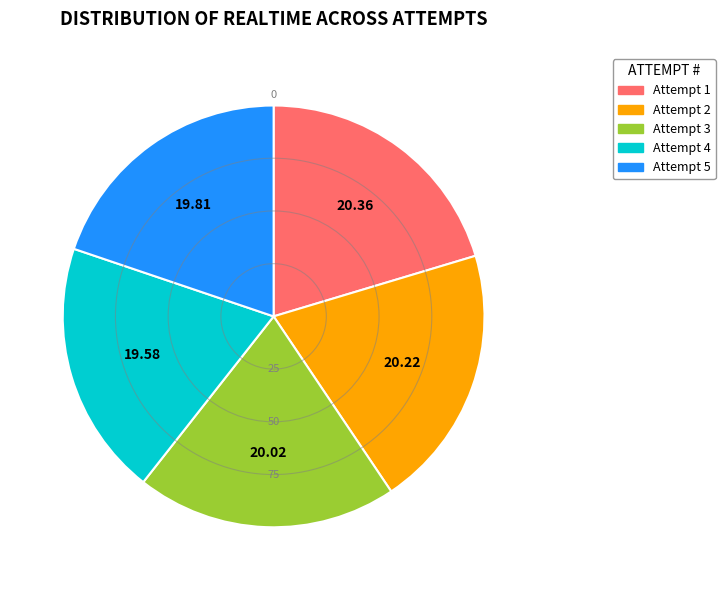

How many slices are in this pie chart?

5